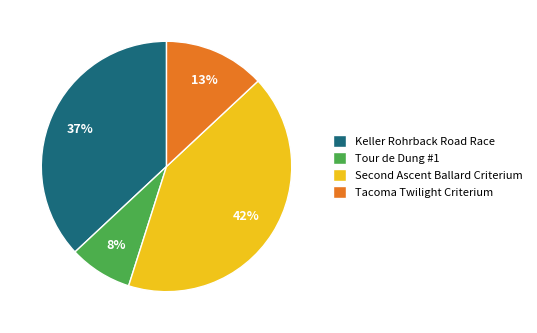

To the nearest percent, what is the average slice percentage?

25%